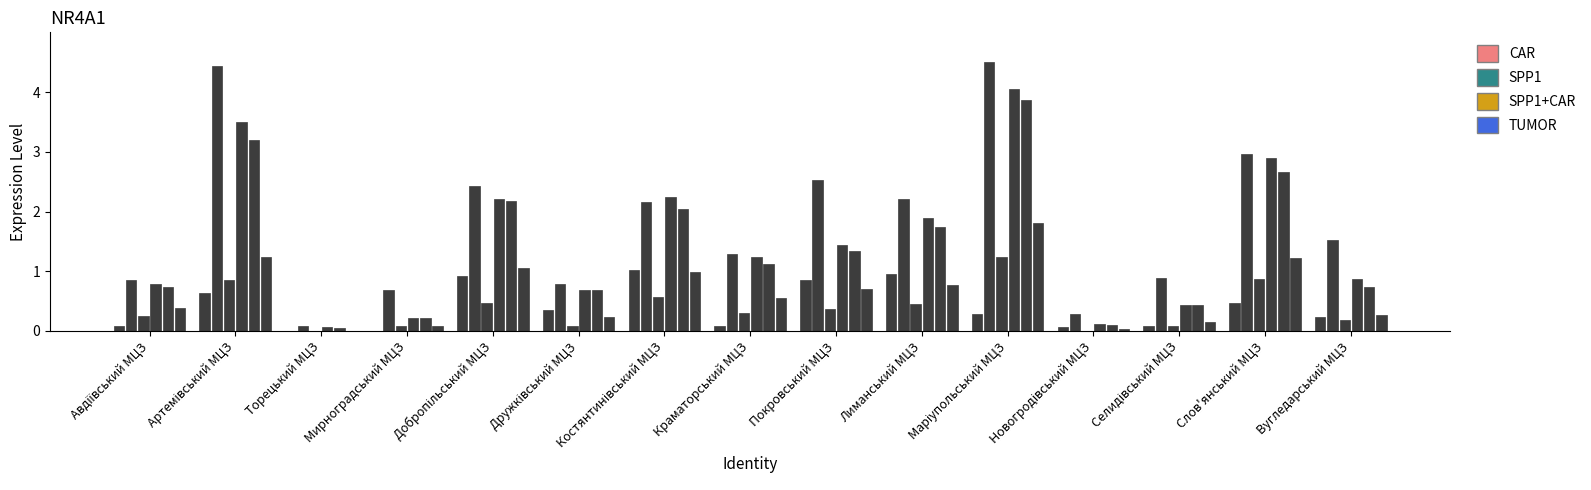

Does the chart contain stacked bars?

No